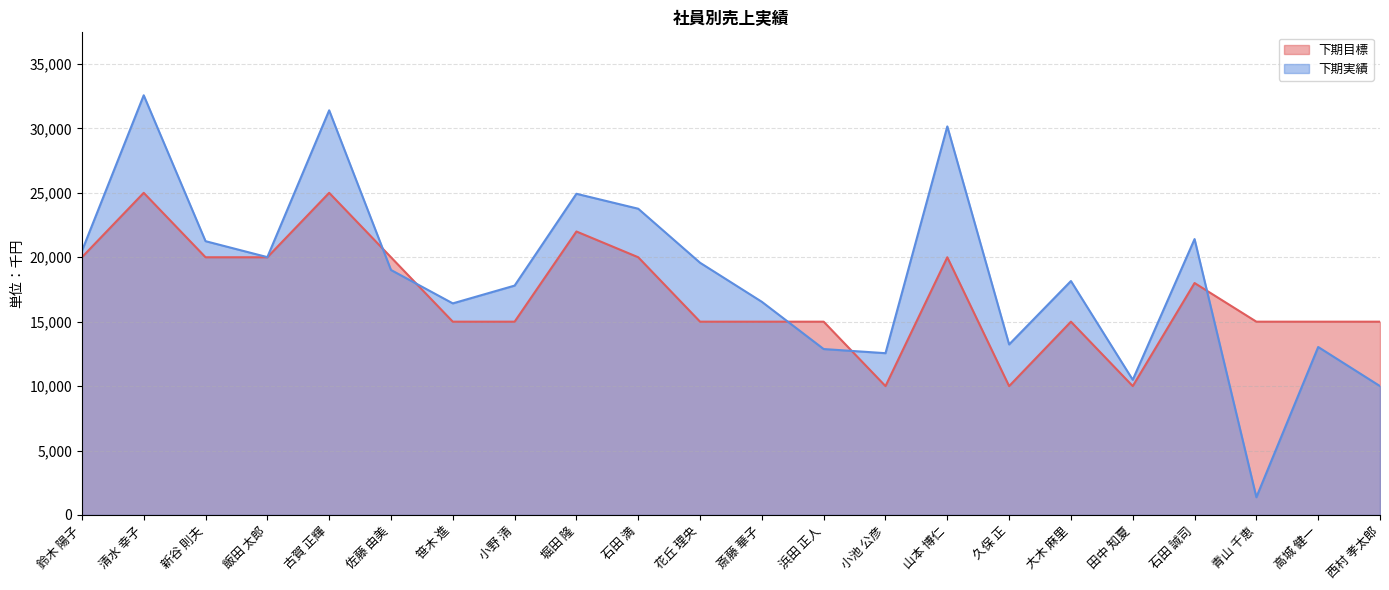

How many data points in 下期目標 are above 15000?

10